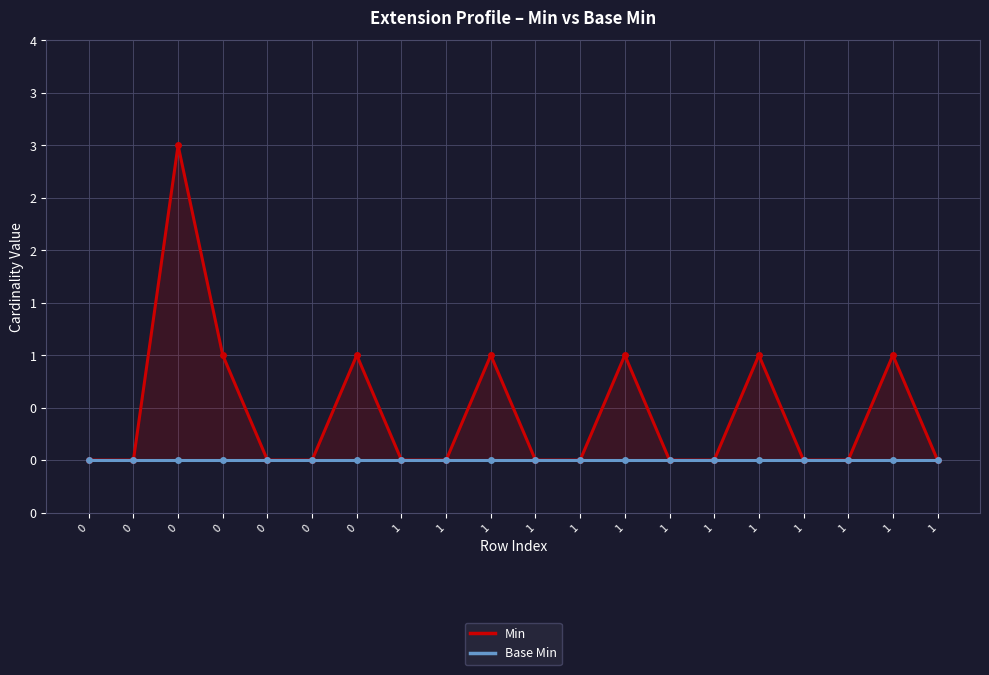

Reading left to right, transcribe all the data shown in this chart.

Min: 0=0	0=0	0=3	0=1	0=0	0=0	0=1	1=0	1=0	1=1	1=0	1=0	1=1	1=0	1=0	1=1	1=0	1=0	1=1	1=0
Base Min: 0=0	0=0	0=0	0=0	0=0	0=0	0=0	1=0	1=0	1=0	1=0	1=0	1=0	1=0	1=0	1=0	1=0	1=0	1=0	1=0